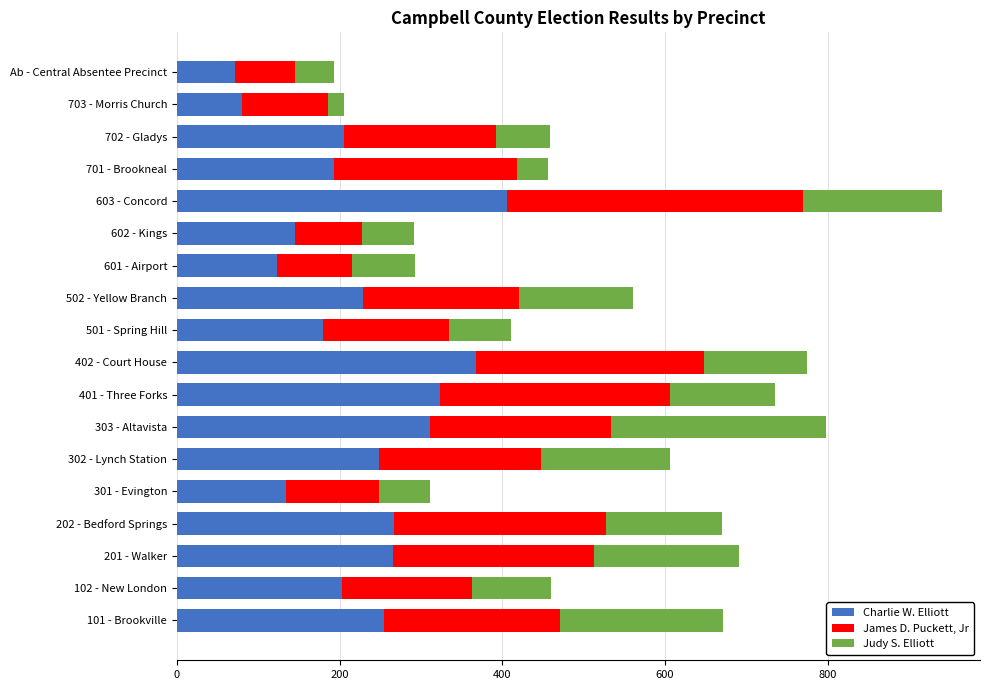

What is the highest value of the Charlie W. Elliott series?

406